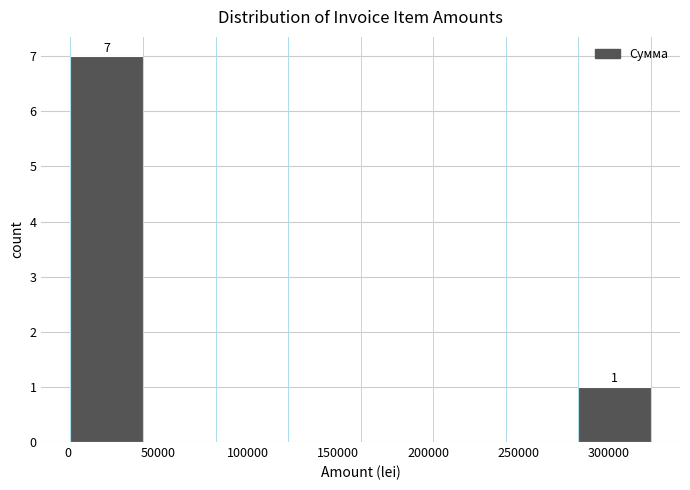

Which range on the x-axis has the tallest bar?

0 to 40000